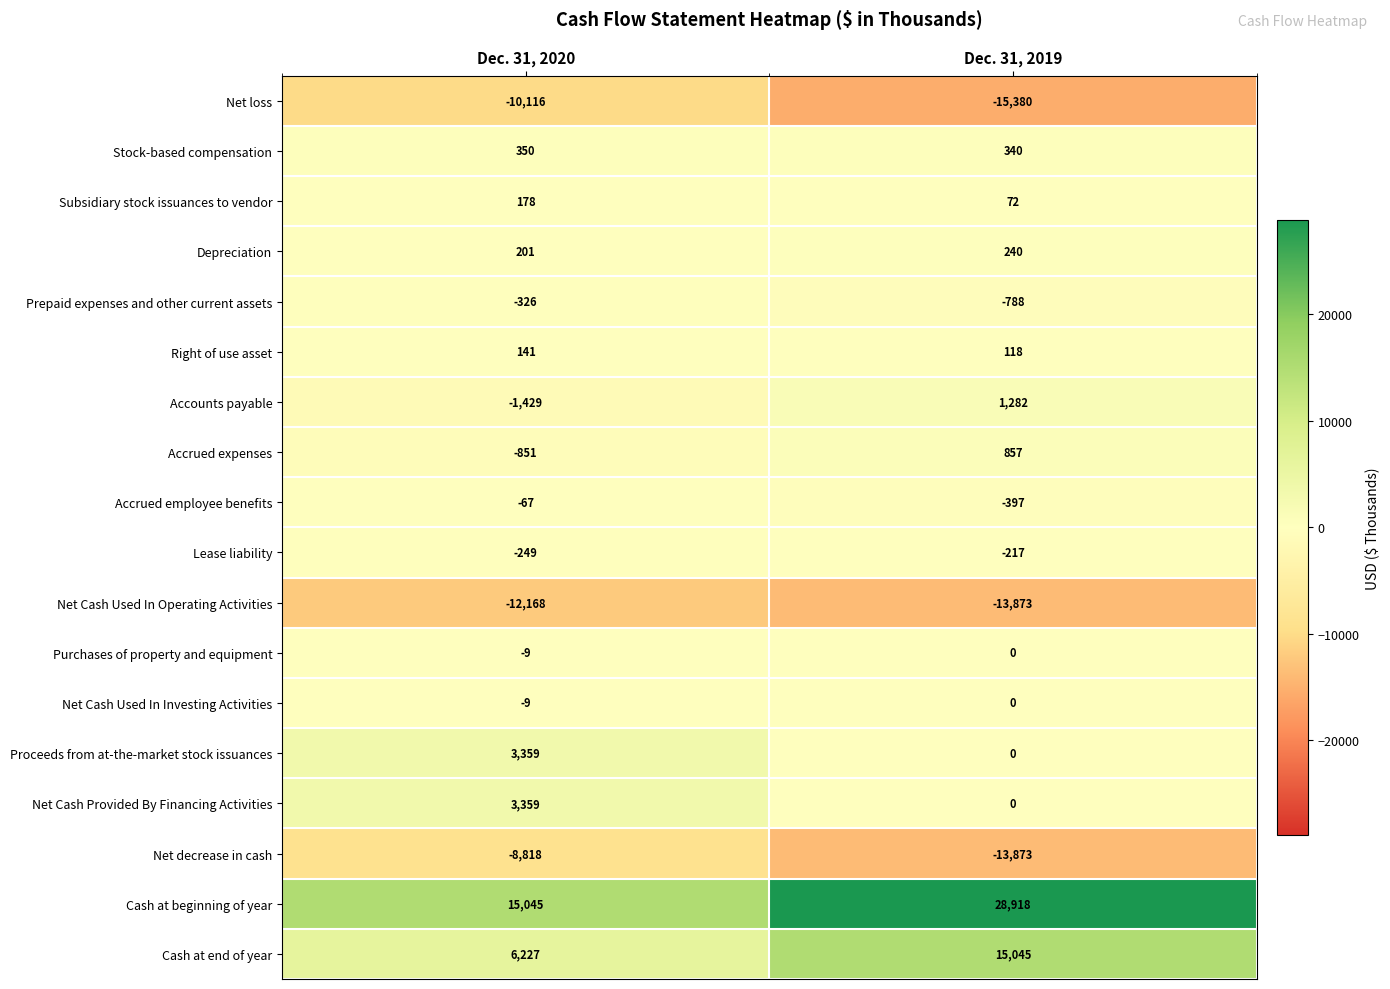

Which series has the largest total across all categories?

Cash at beginning of year